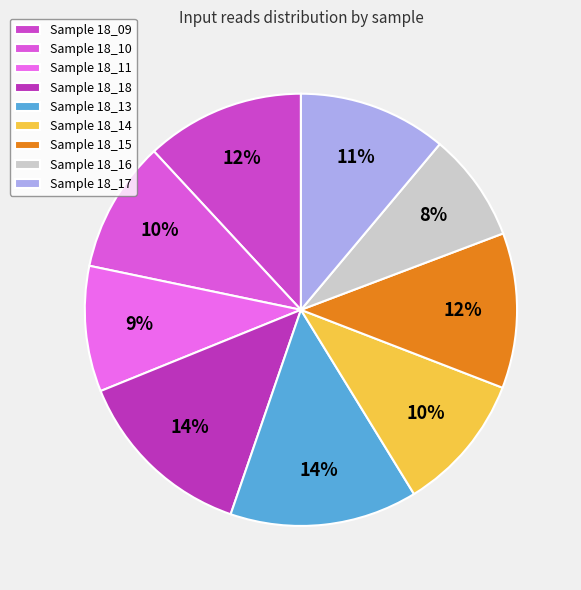

Count the number of slices in the pie.

9